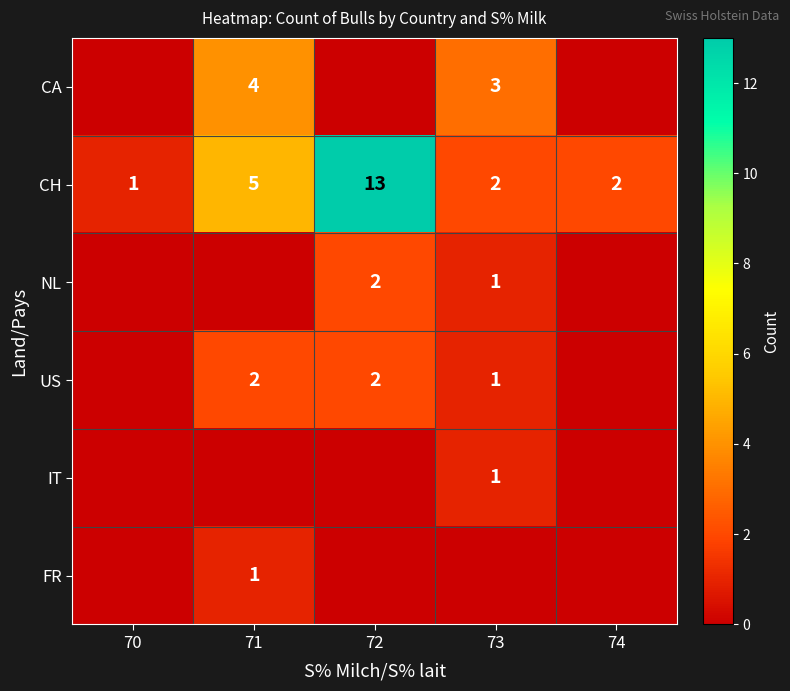

Is it true that CH equals 1 at 70?

True